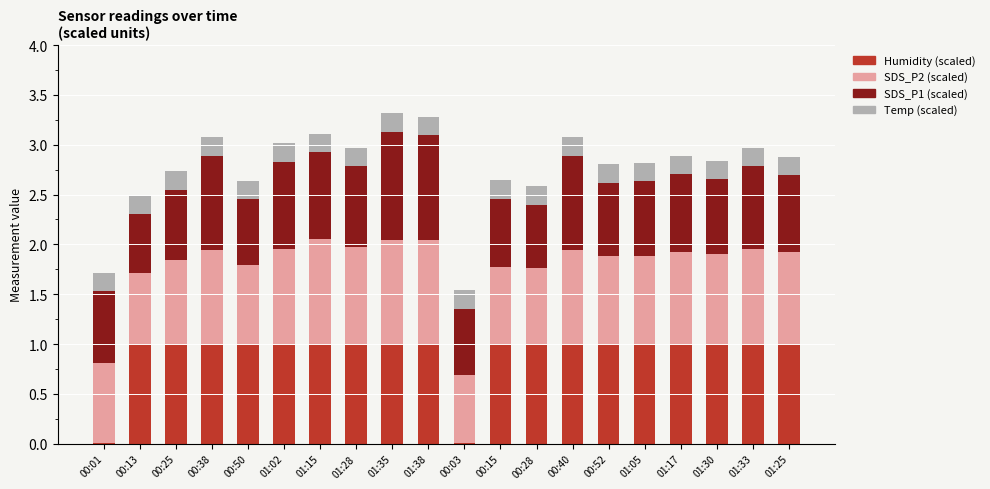

True or false: Humidity (scaled) has a value of 1.0 at 01:02.

True